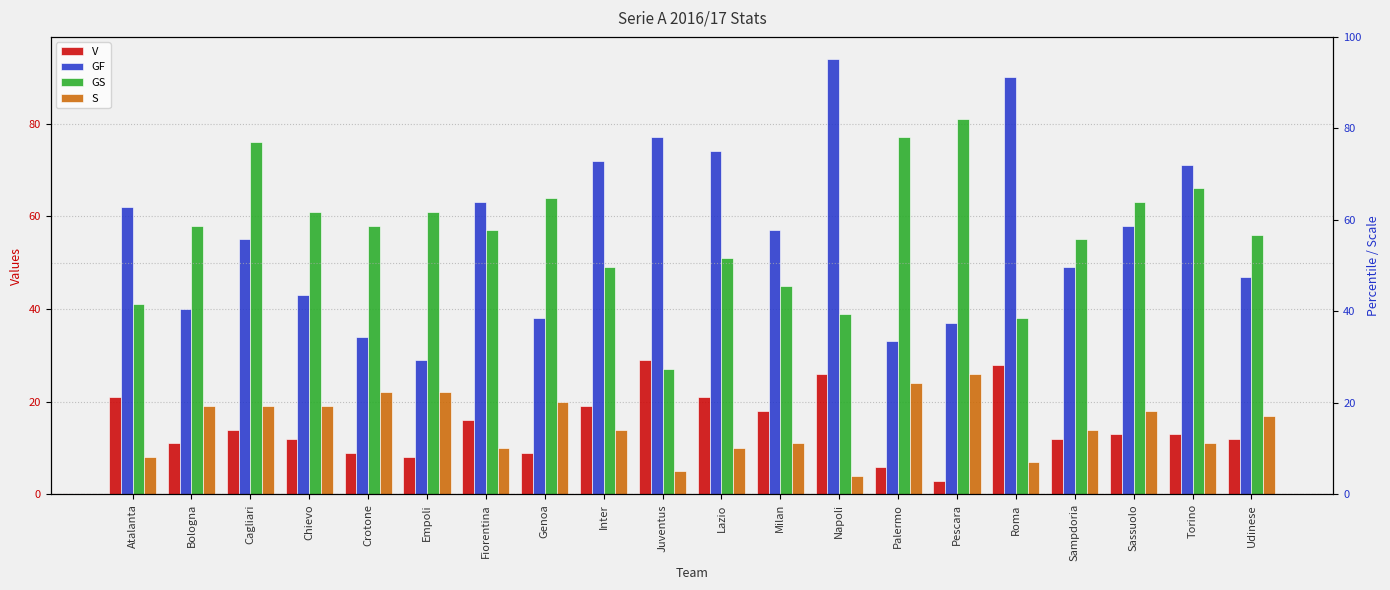

Rank the series at Empoli from highest to lowest value.

GS, GF, S, V